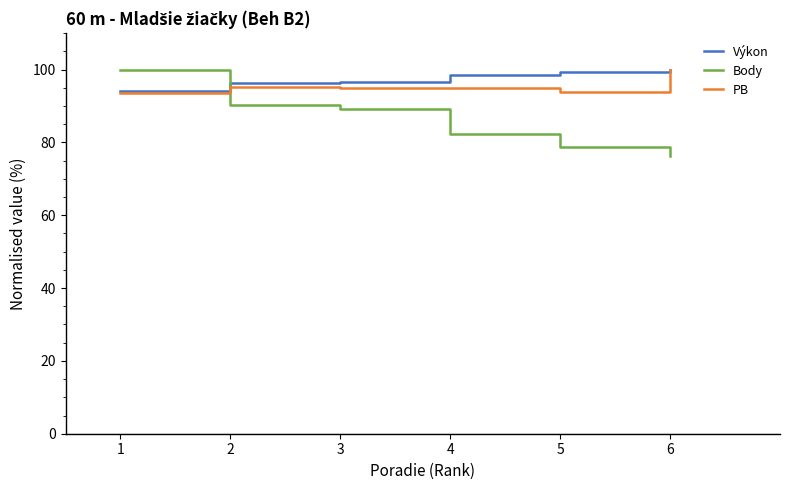

Does the chart have visible grid lines?

No